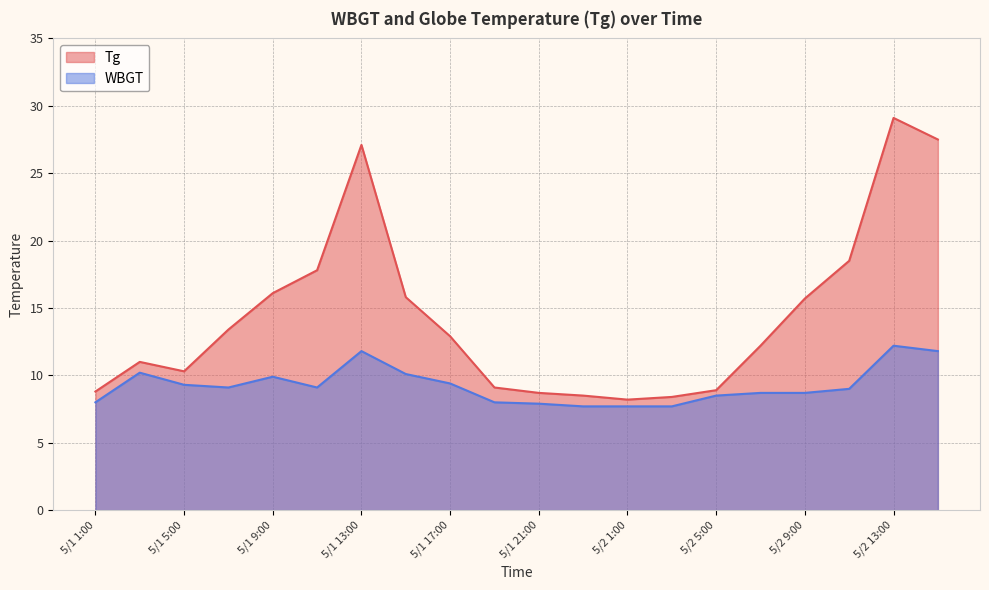

At how many categories does at least one series exceed 10?

13